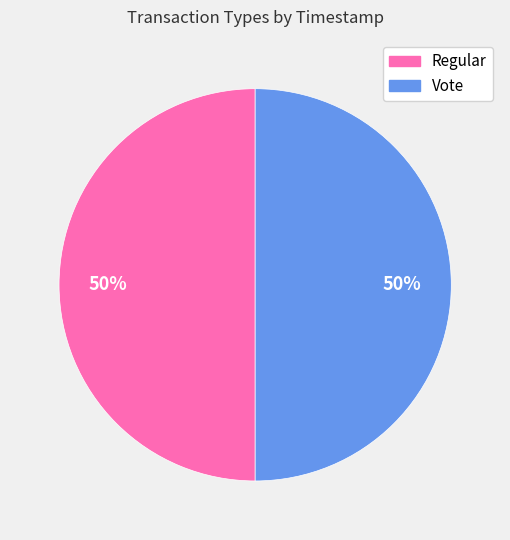

What is the ratio of the value at Vote to the value at Regular?

1.0